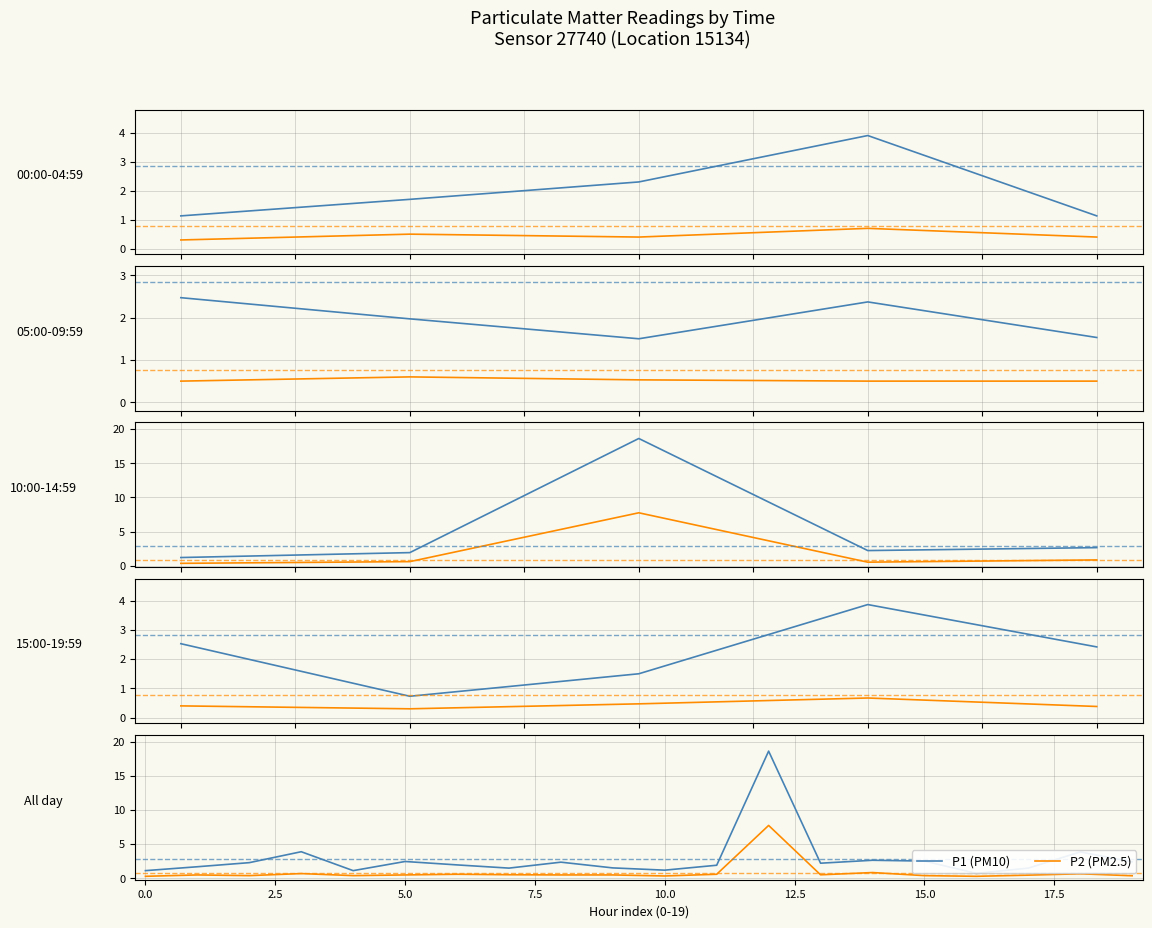

At which category is the sum across all series the highest?

12:00